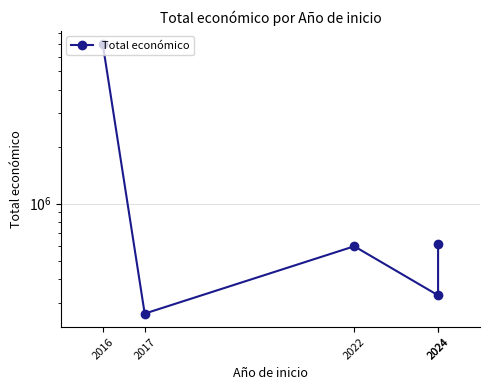

What is the difference between the maximum and minimum values?

6697961